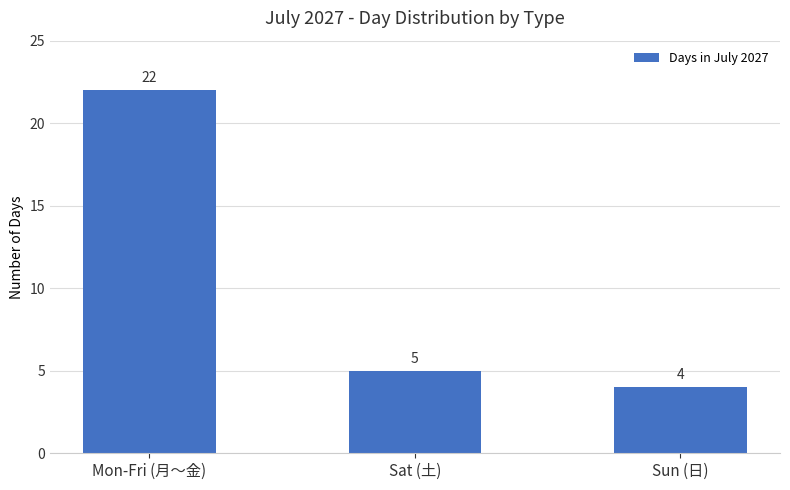

What position from the right is Mon-Fri (月〜金)?

3